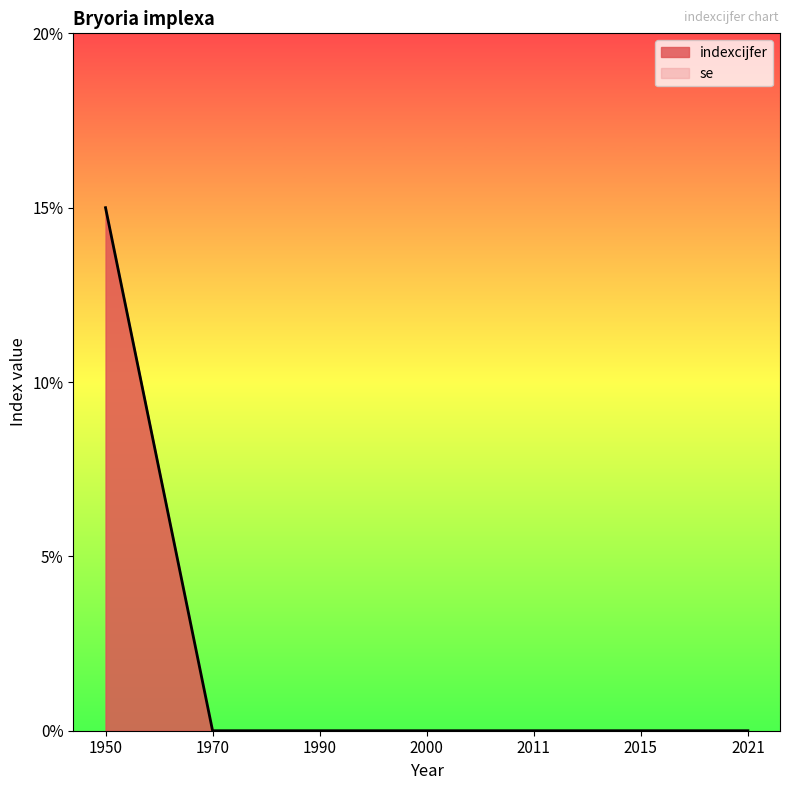

Rank the categories by value from highest to lowest.

1950, 1970, 1990, 2000, 2011, 2015, 2021